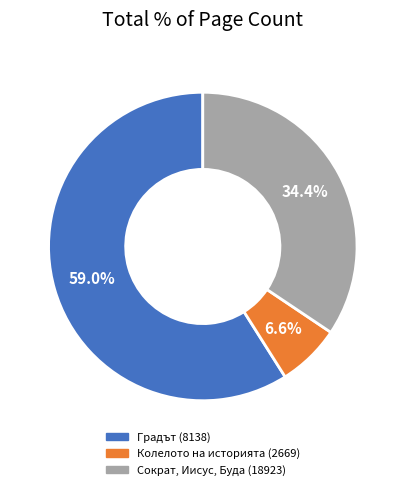

Approximately how many times larger is the value at Колелото на историята (2669) compared to Градът (8138)?

0.1